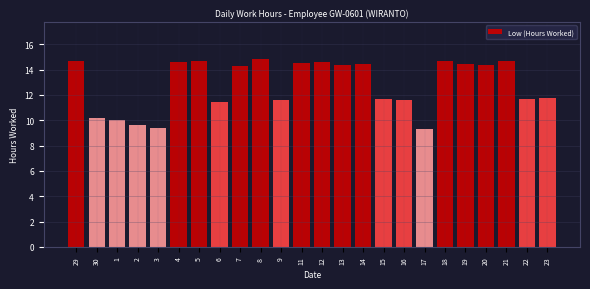

What is the sum of the values at 21 and 5?

29.4